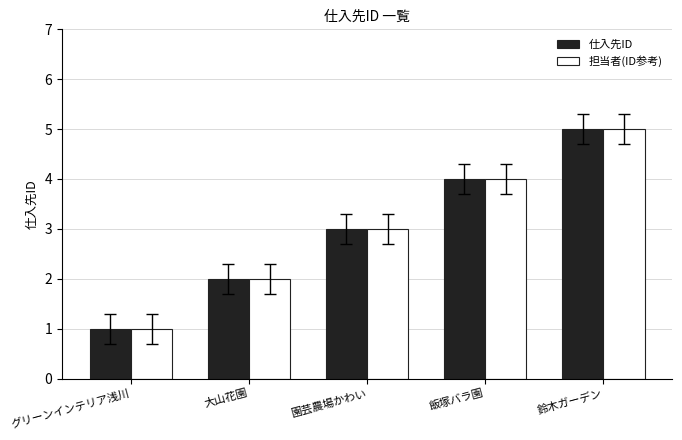

What is the average value of the 仕入先ID series?

3